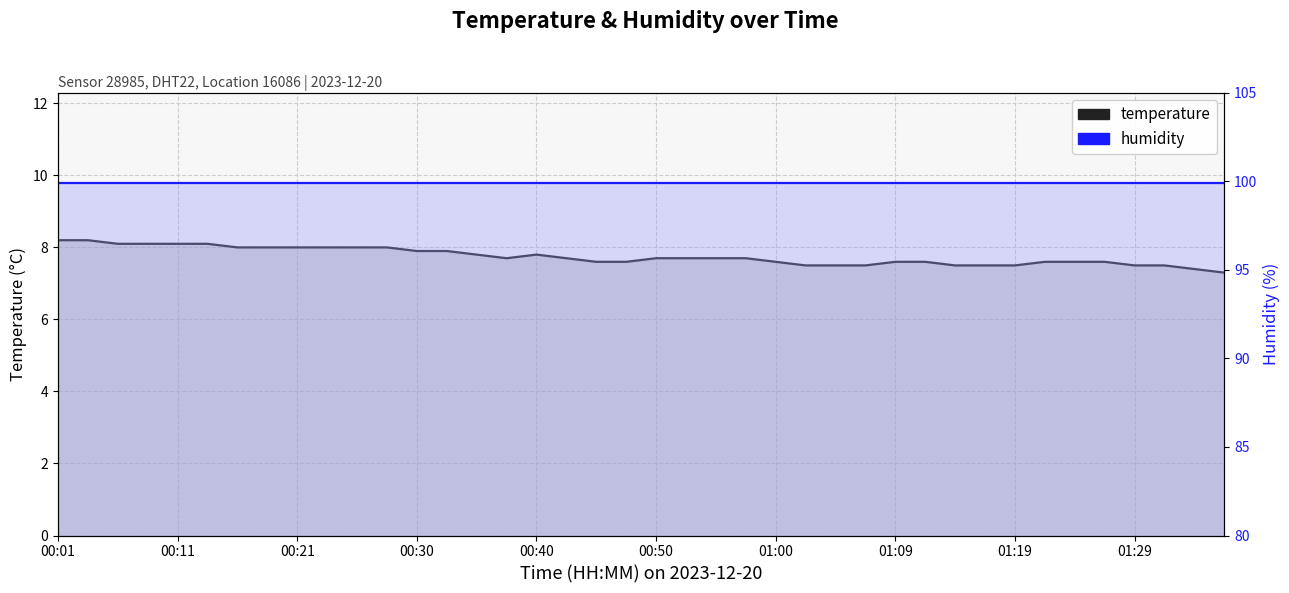

Where is humidity nearest to the value 99?

00:01